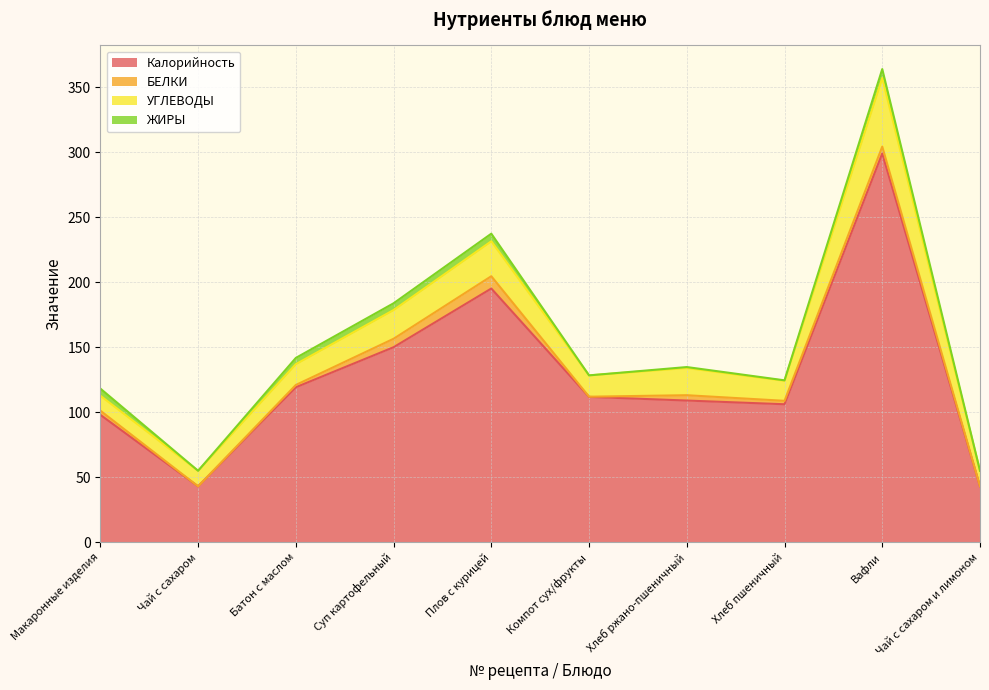

What is the total value across all series at Чай с сахаром?

55.0